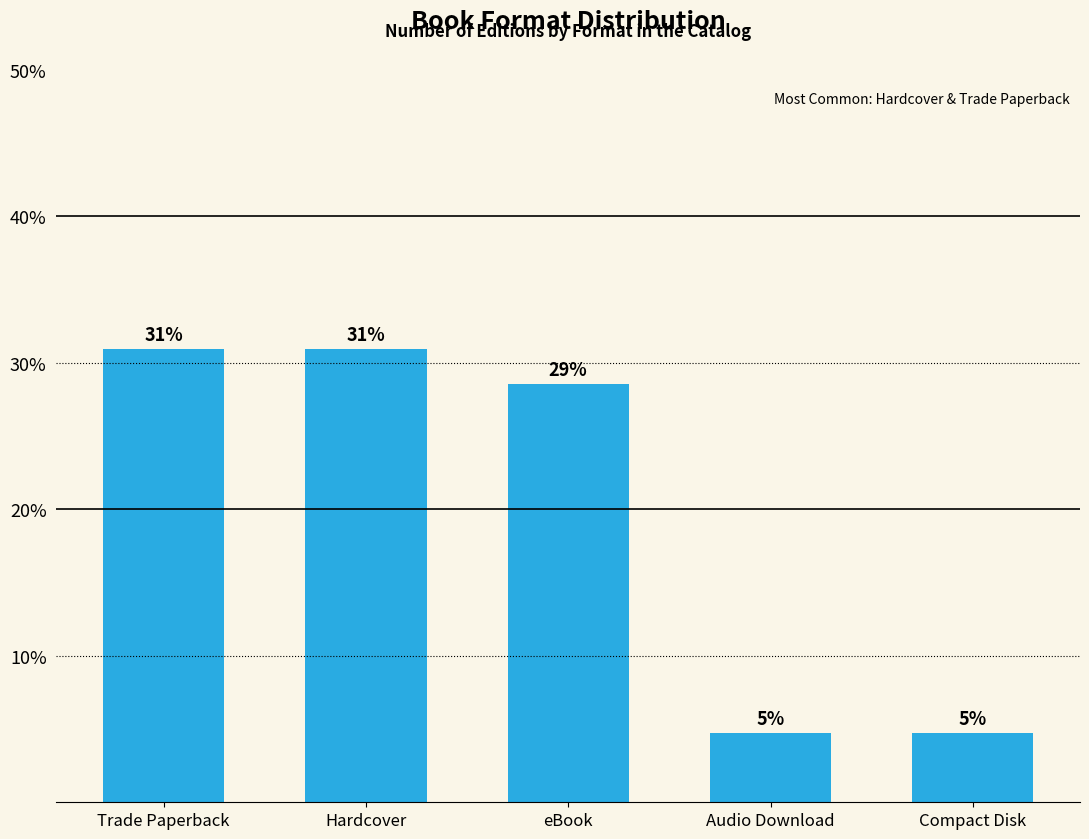

Reading right to left, extract all data points from this chart.

Compact Disk=4.8	Audio Download=4.8	eBook=28.6	Hardcover=31.0	Trade Paperback=31.0